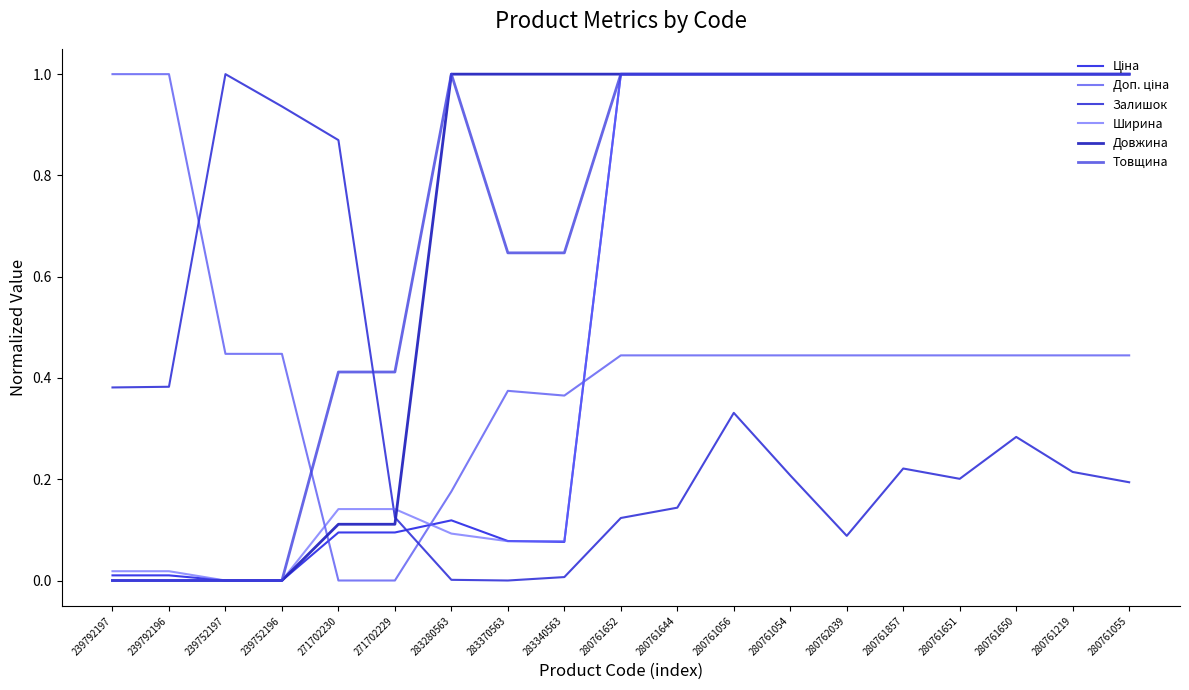

What is the label of the 6th point from the right?

280762039